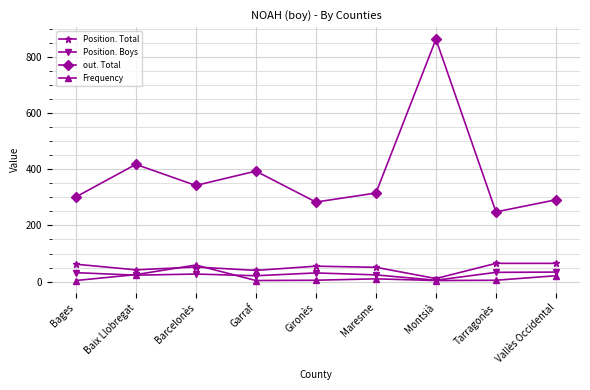

True or false: Frequency and out. Total cross at least once.

False